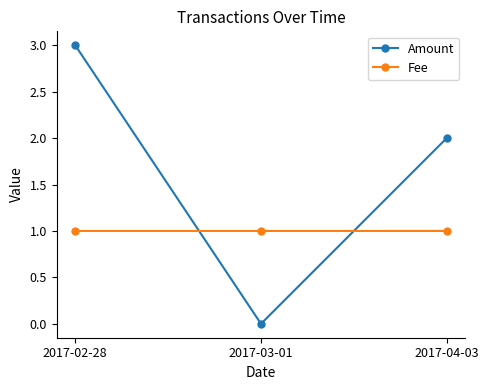

Reading left to right, transcribe all the data shown in this chart.

Amount: 2017-02-28=3.0	2017-03-01=0.0	2017-04-03=2.0
Fee: 2017-02-28=1.0	2017-03-01=1.0	2017-04-03=1.0